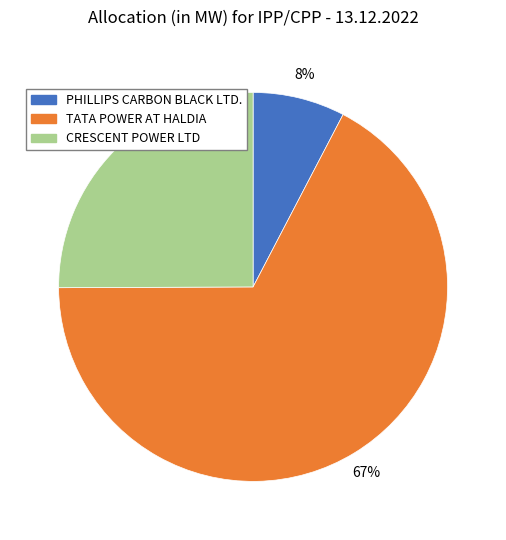

Combined, do PHILLIPS CARBON BLACK LTD. and CRESCENT POWER LTD account for over 50%?

No